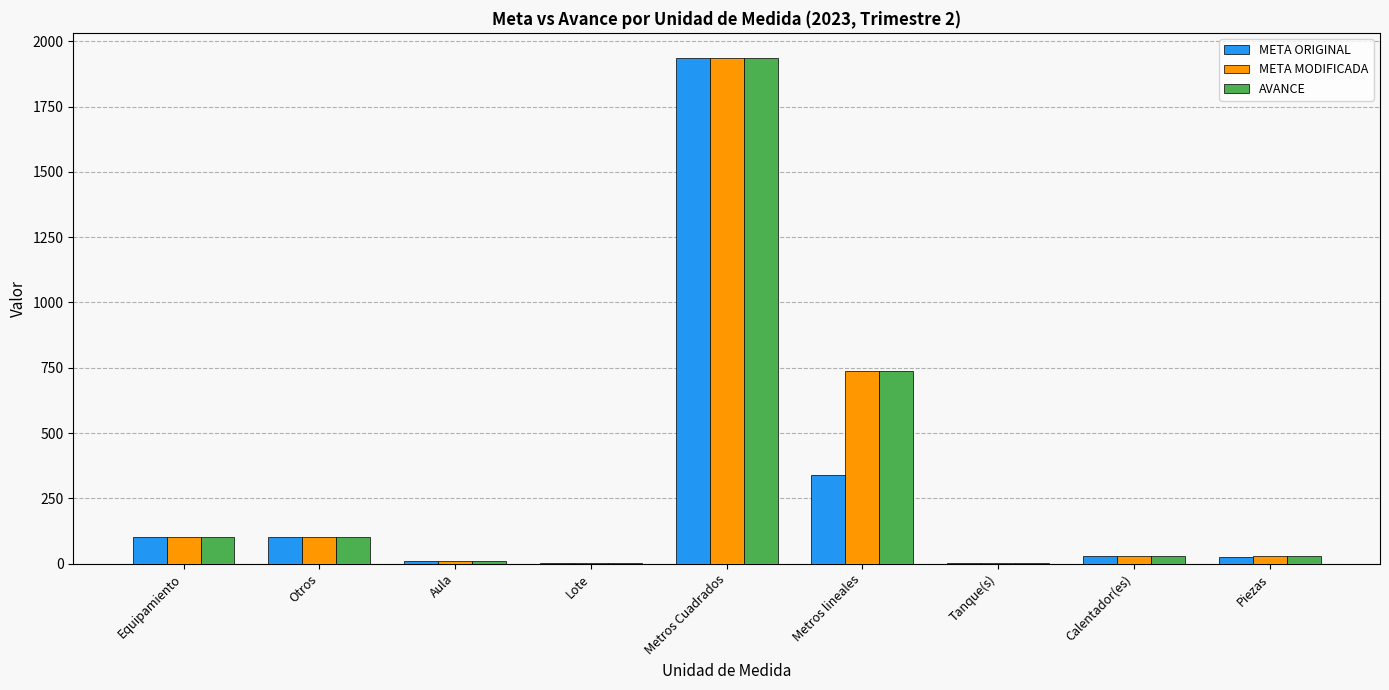

At which label is AVANCE closest to 968?

Metros lineales